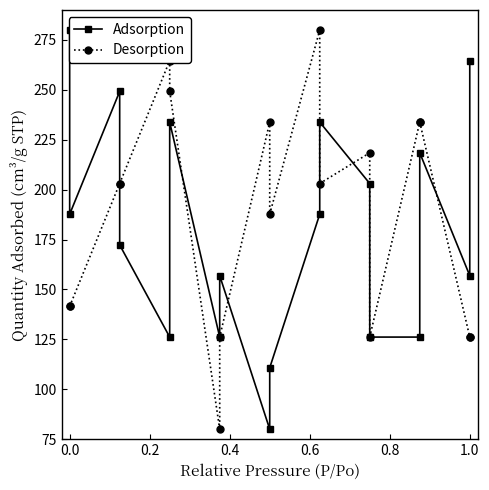

What is the difference between the maximum and second lowest values in the Desorption series?

153.8